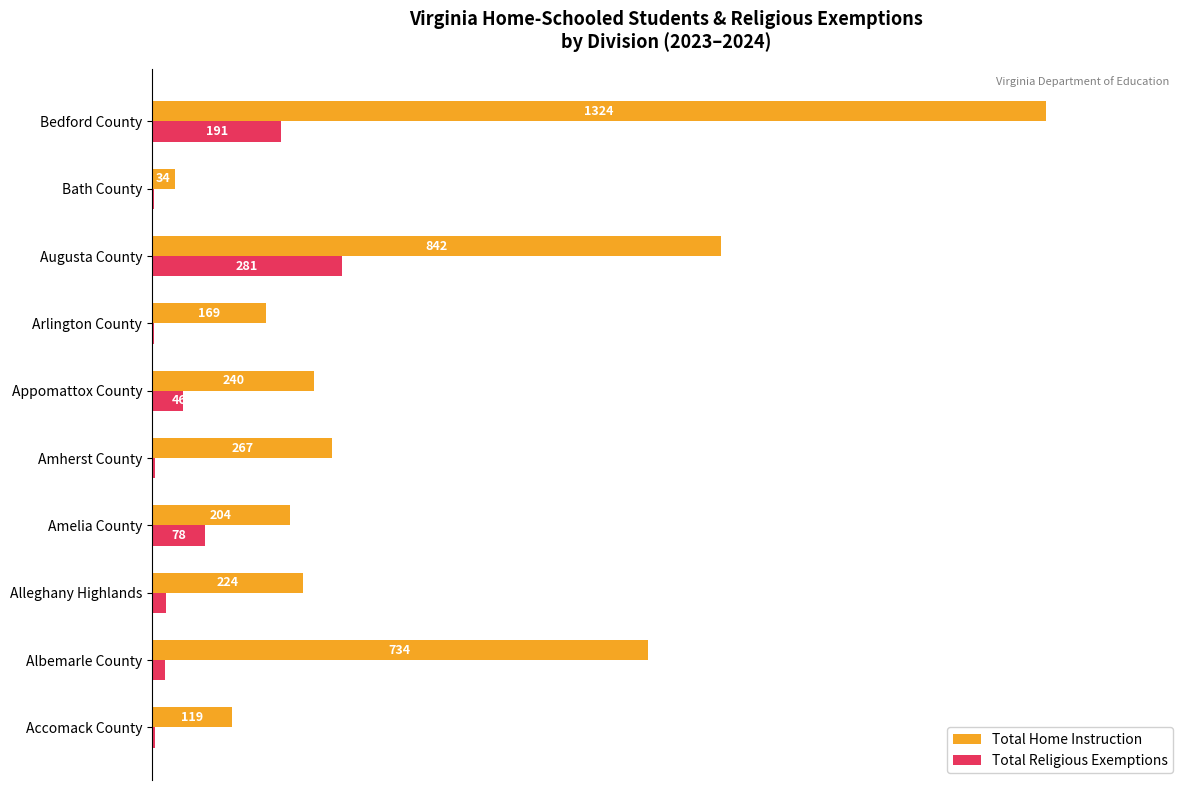

What are all the series names shown in the legend?

Total Home Instruction, Total Religious Exemptions